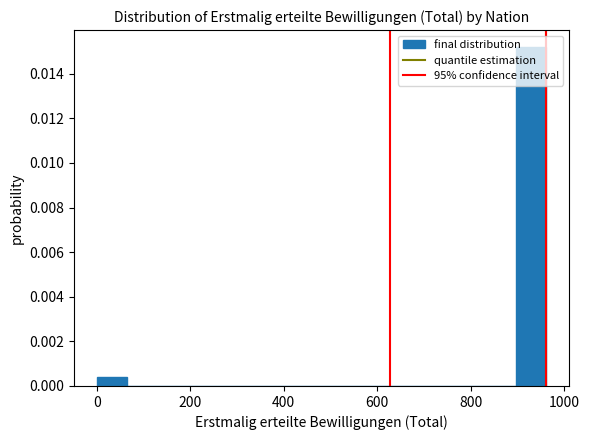

Read against the x-axis, roughly where is the centre of the tallest bar?

920